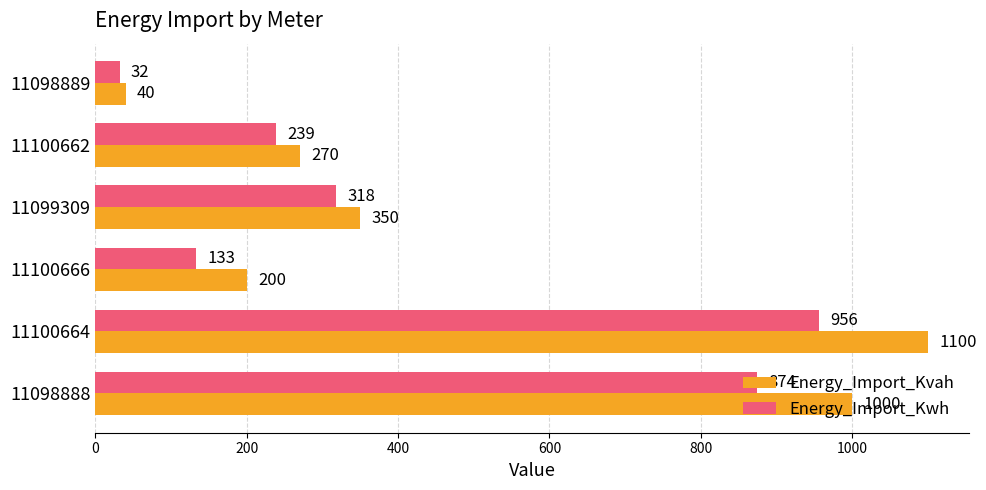

True or false: Energy_Import_Kwh has a value of 28 at 11100666.

False